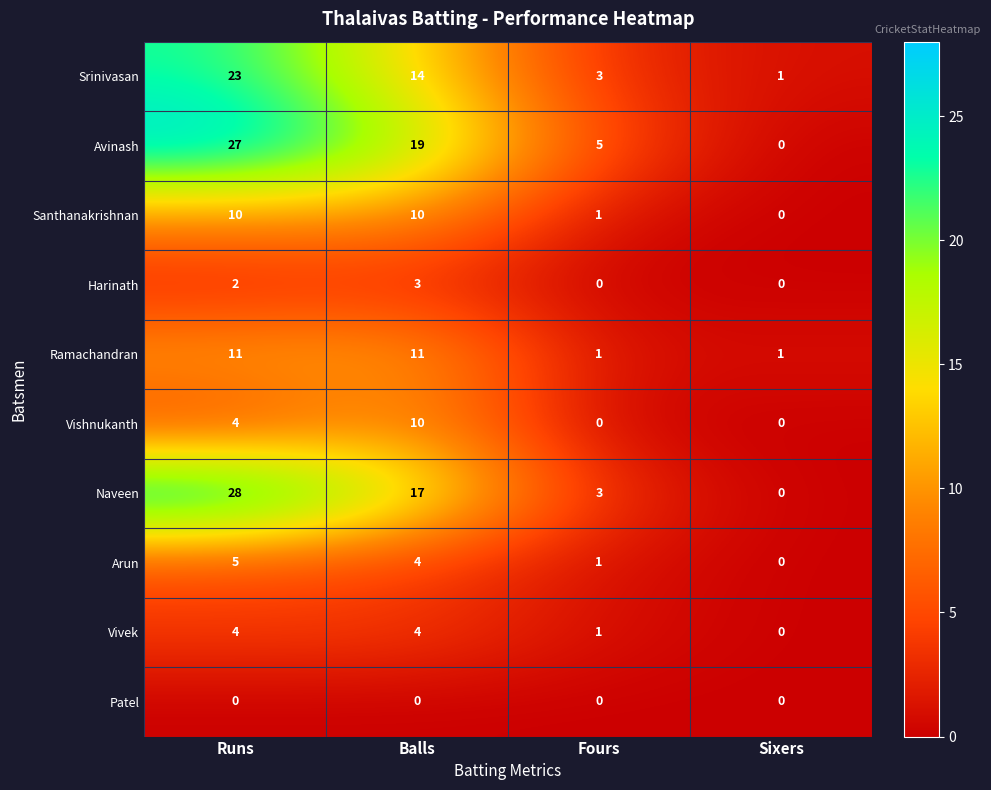

Between Fours and Sixers, which series saw the biggest shift?

Avinash